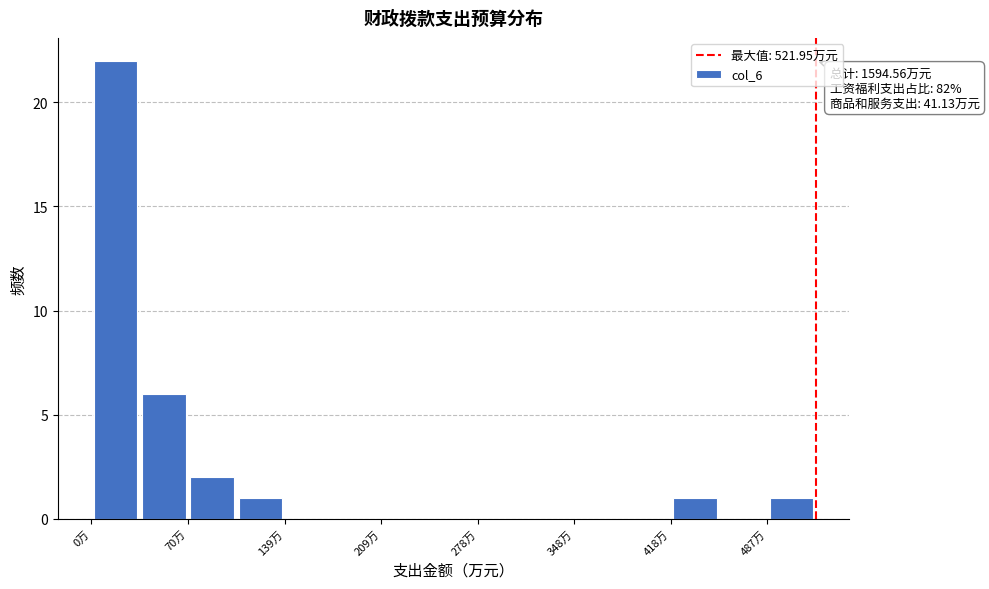

Read against the x-axis, roughly where is the centre of the tallest bar?

20